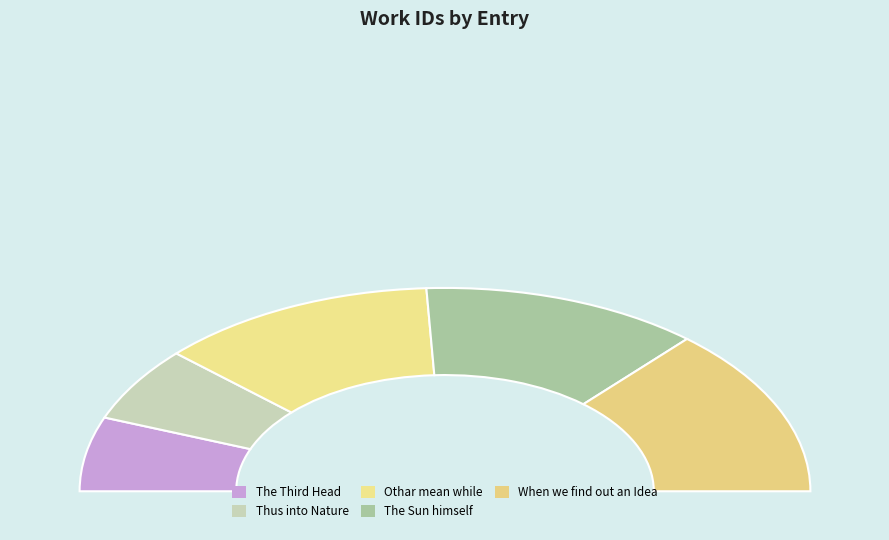

The When we find out an Idea slice represents 17% of the pie. True or false?

False